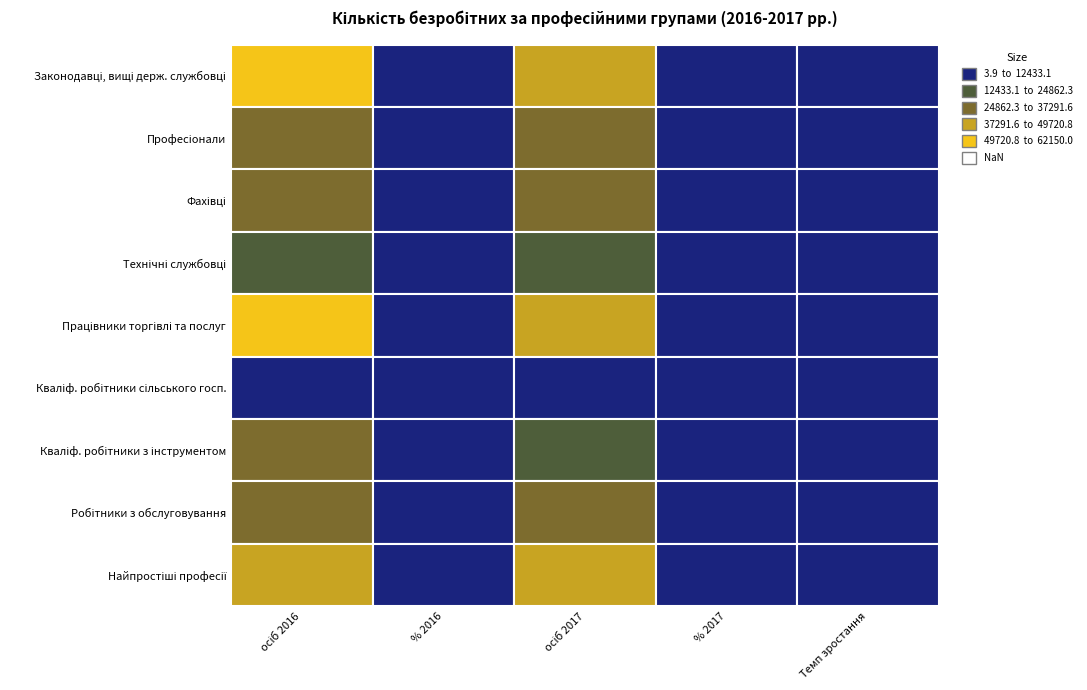

Read the Фахівці value at 1.

11.5